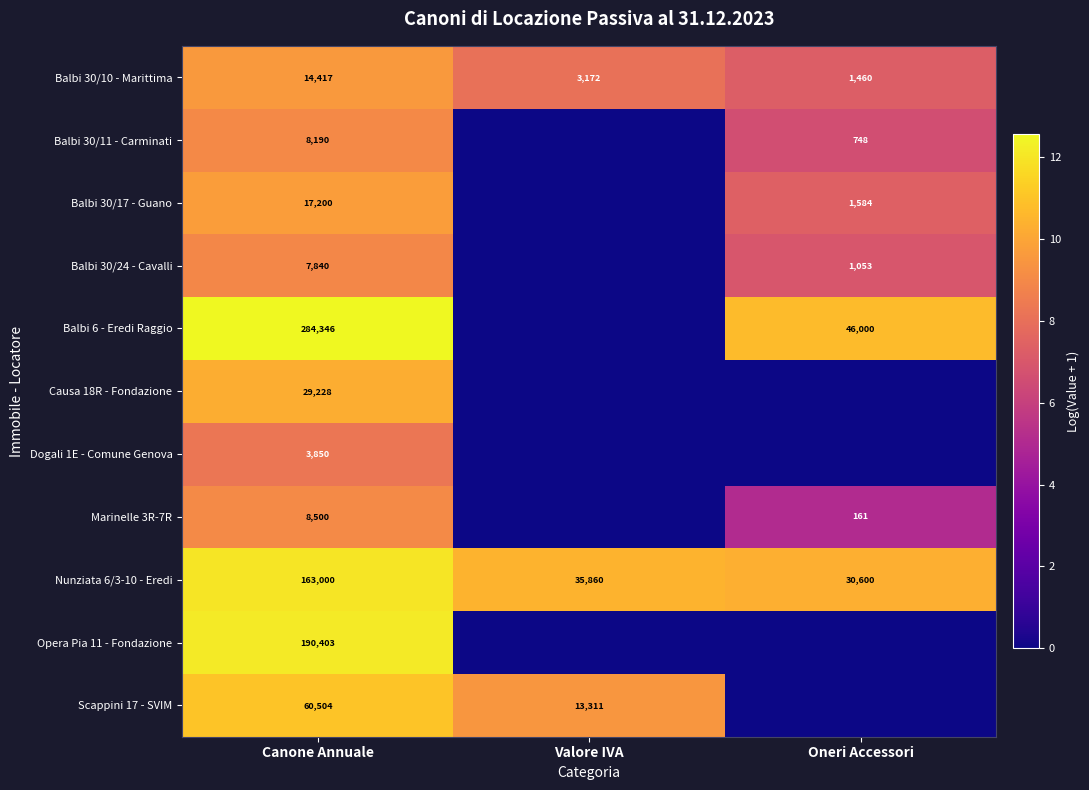

Is the value of Nunziata 6/3-10 - Eredi at Valore IVA greater than the value of Balbi 30/24 - Cavalli at Oneri Accessori?

Yes